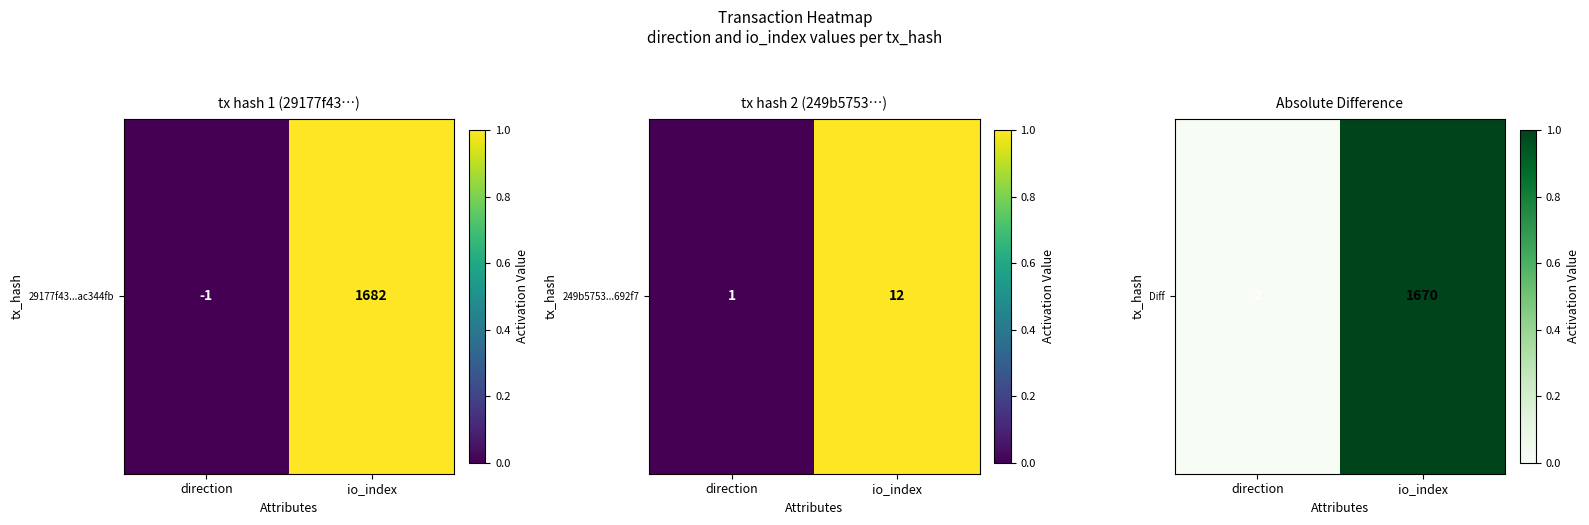

What is the difference between the values at direction and io_index?

1